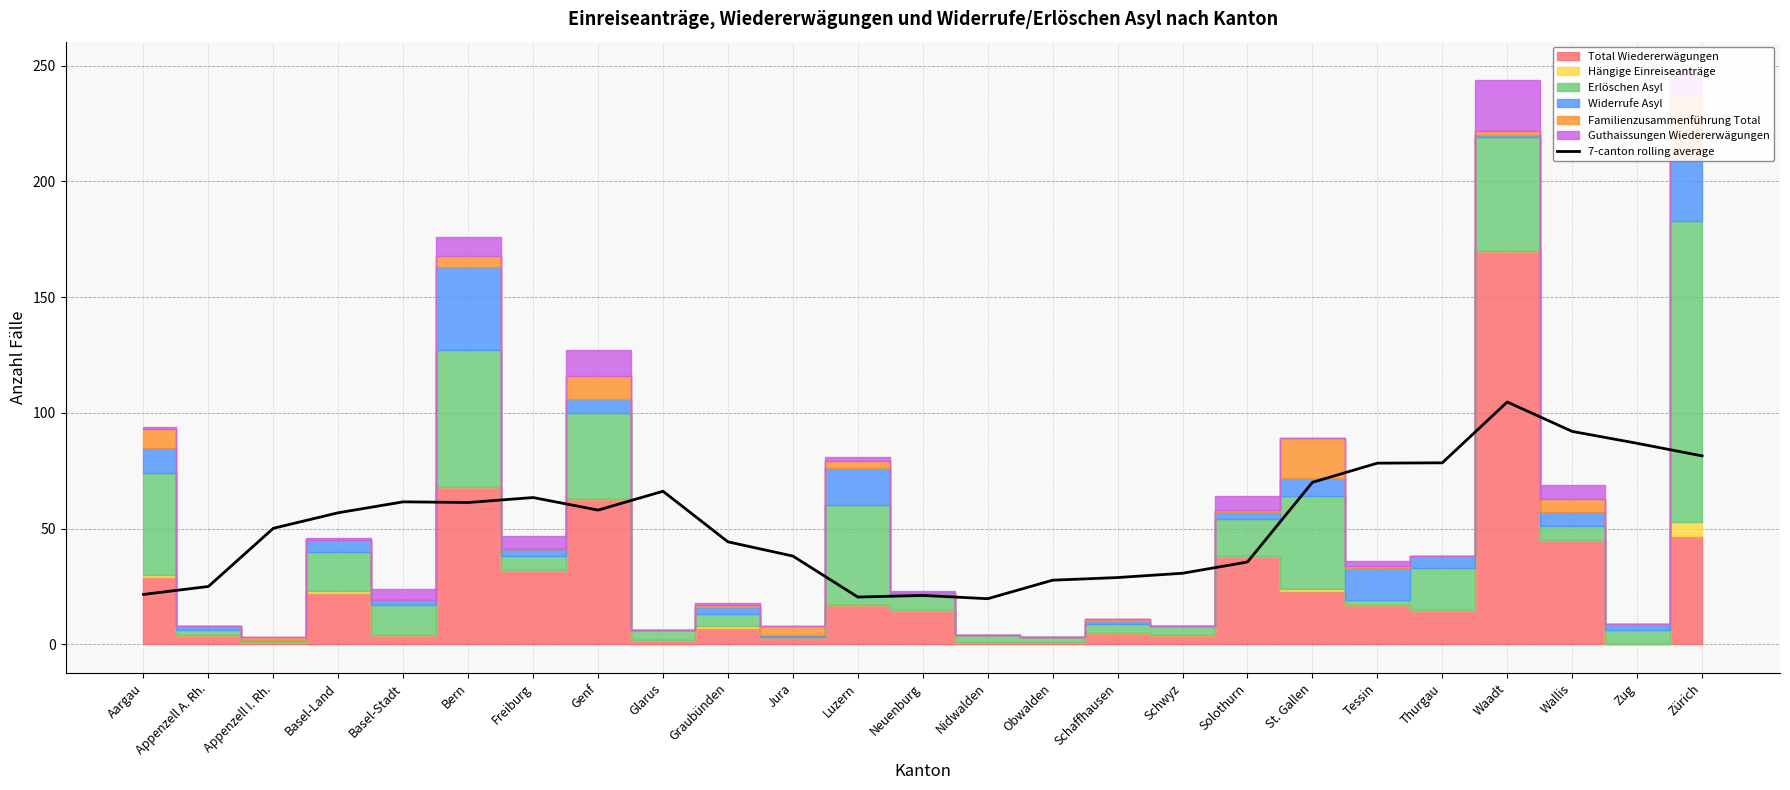

What is the difference between the maximum and second lowest values?

84.3